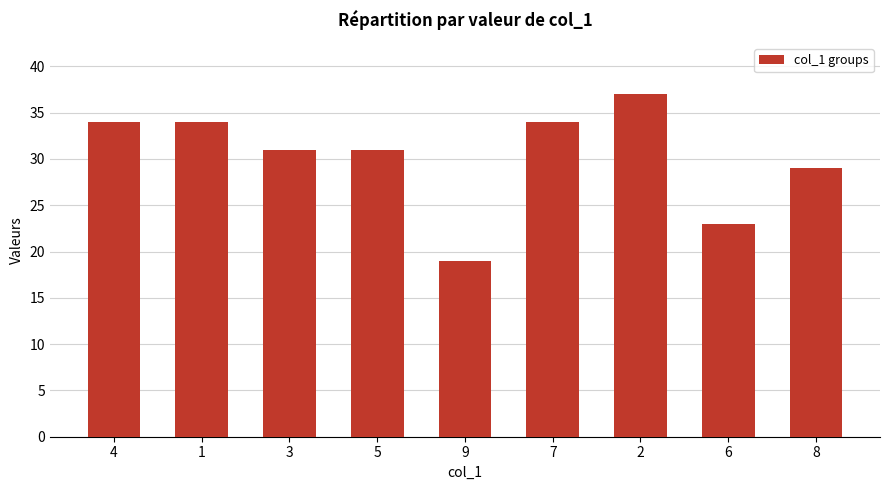

Count the number of categories in the chart.

9